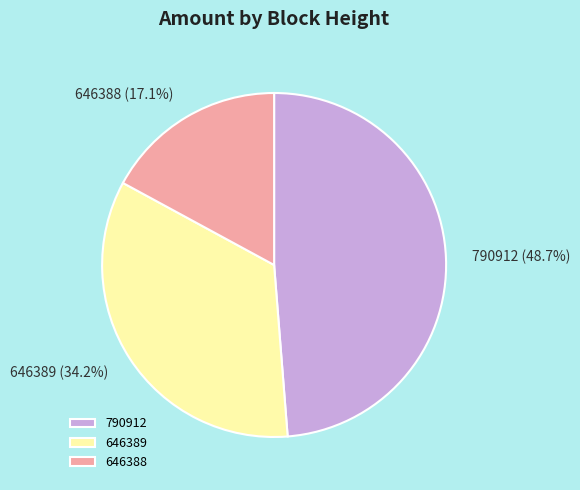

What percentage is the 646389 slice, to the nearest percent?

34%